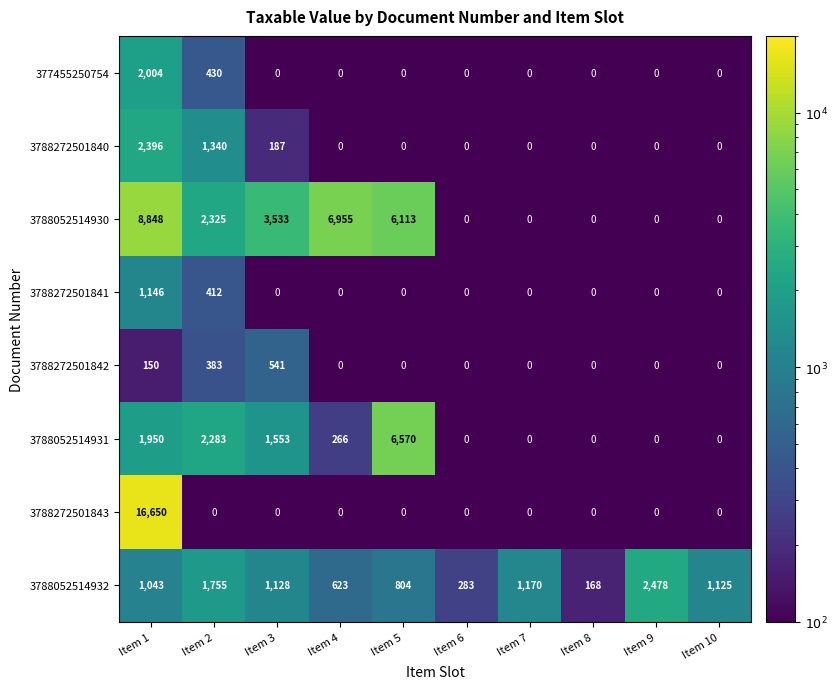

Count the number of categories in the chart.

10